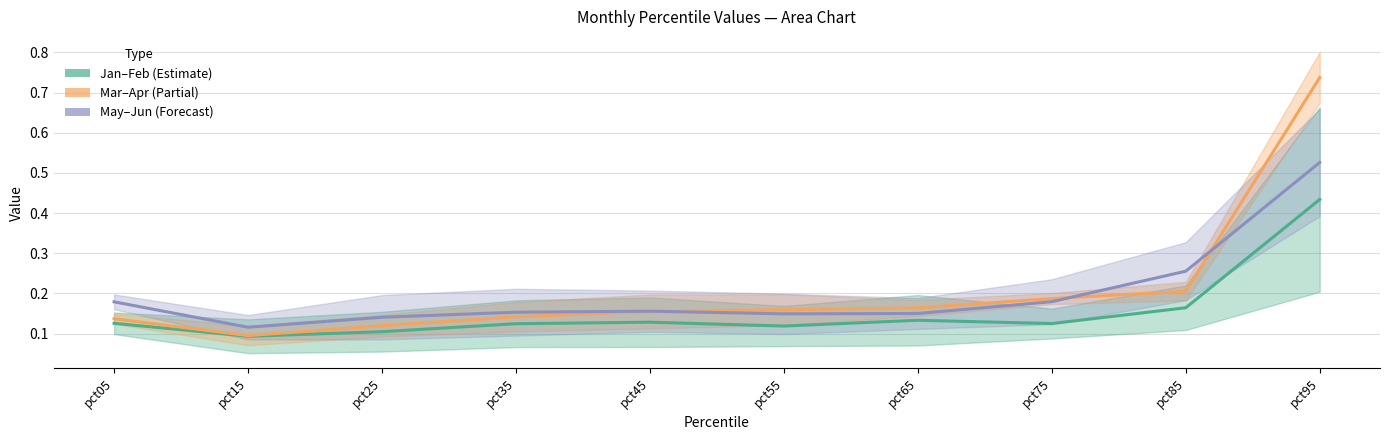

Between pct75 and pct45, which is larger?

pct45